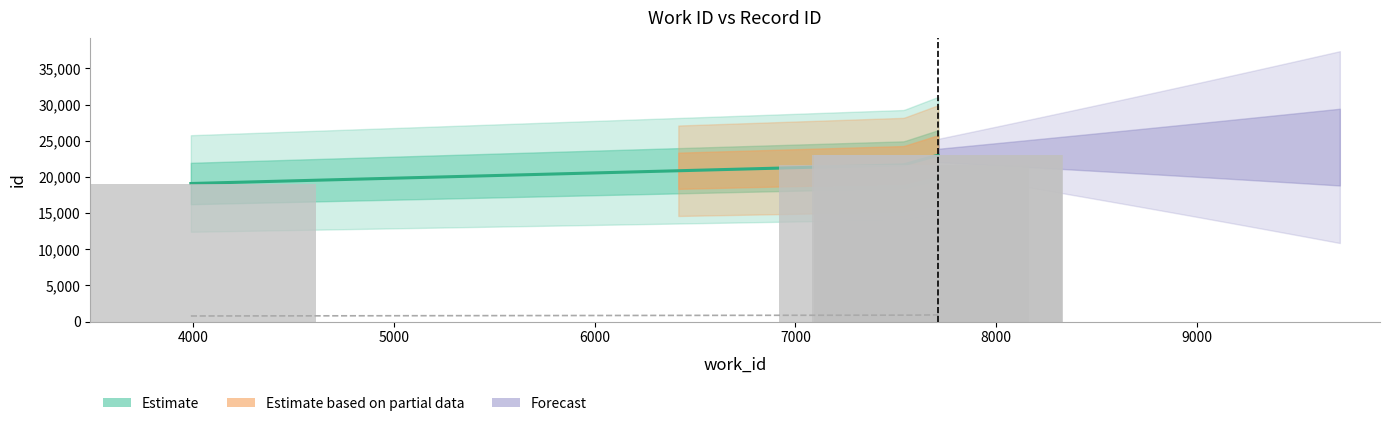

Which has a higher value, 7705 or 7540?

7705